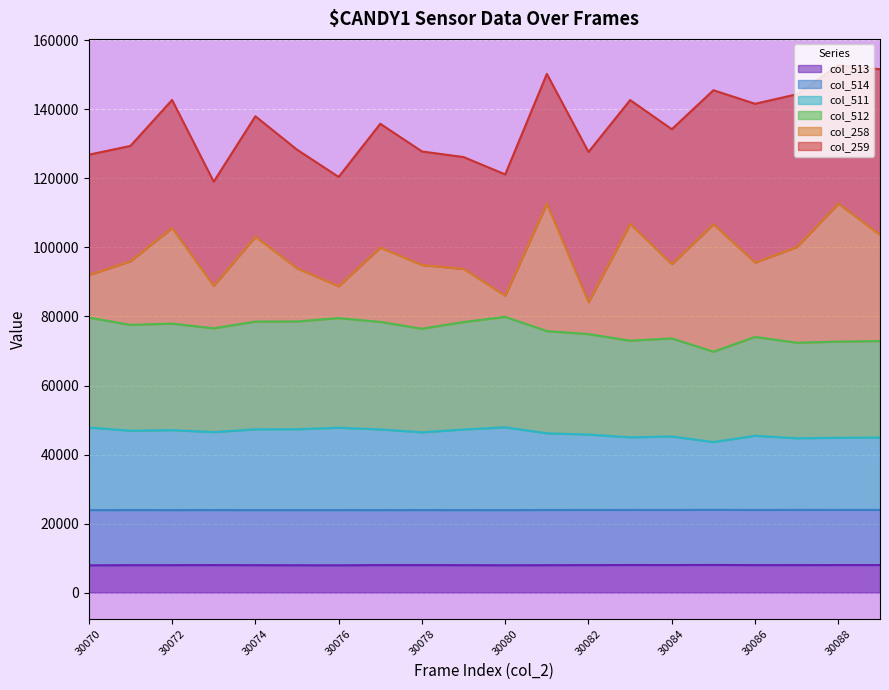

Which has a higher value, 30089 or 30080?

30089